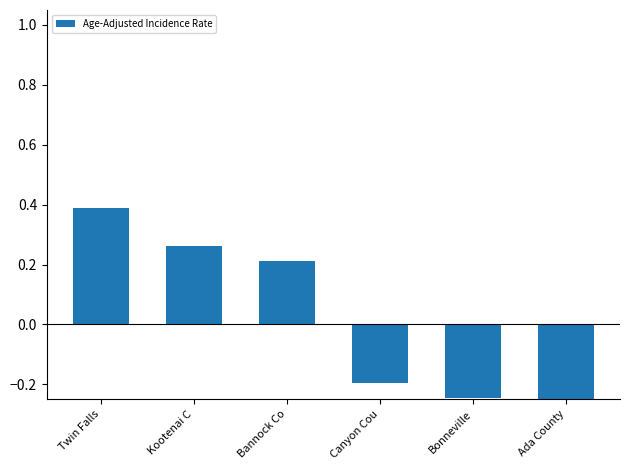

What is the label of the 6th bar from the right?

Twin Falls